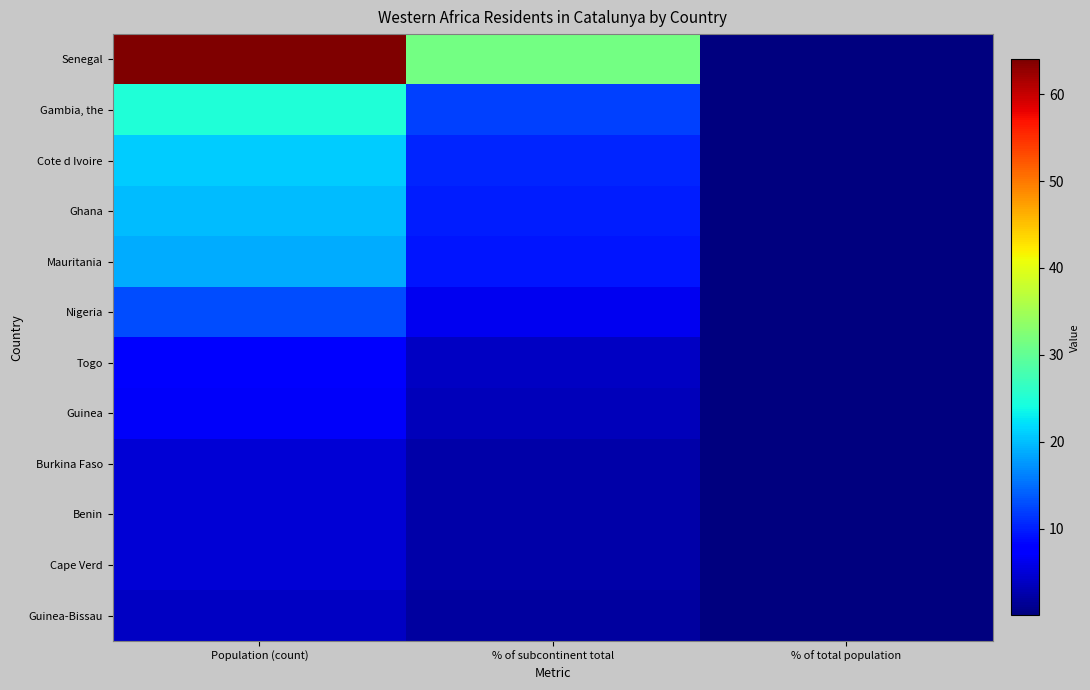

What is the total value across all series at Population (count)?

196.0